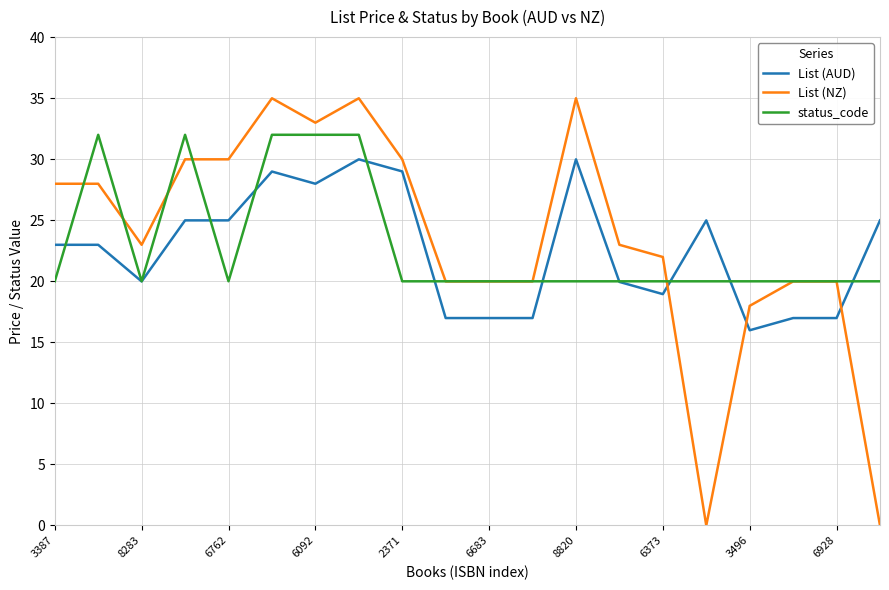

Does the chart display data point markers on the line(s)?

No